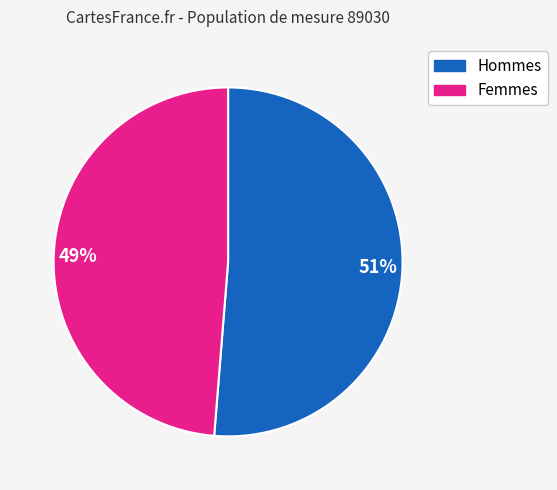

Count the number of slices in the pie.

2